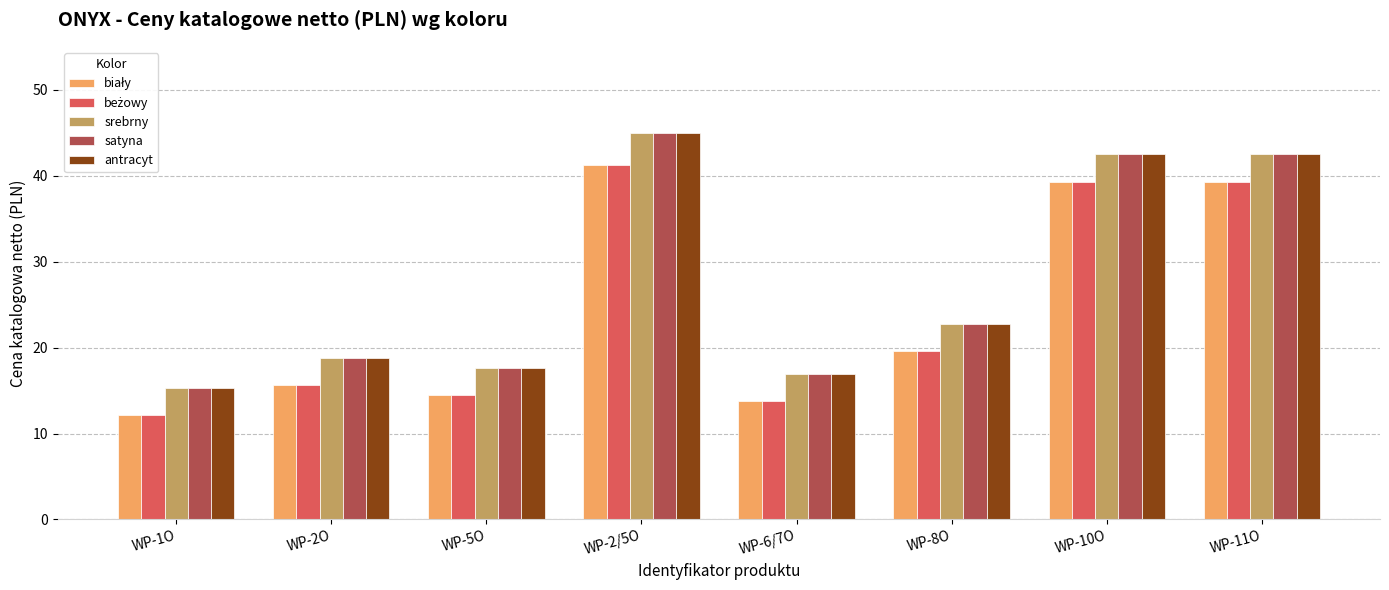

How many groups of bars are there?

8